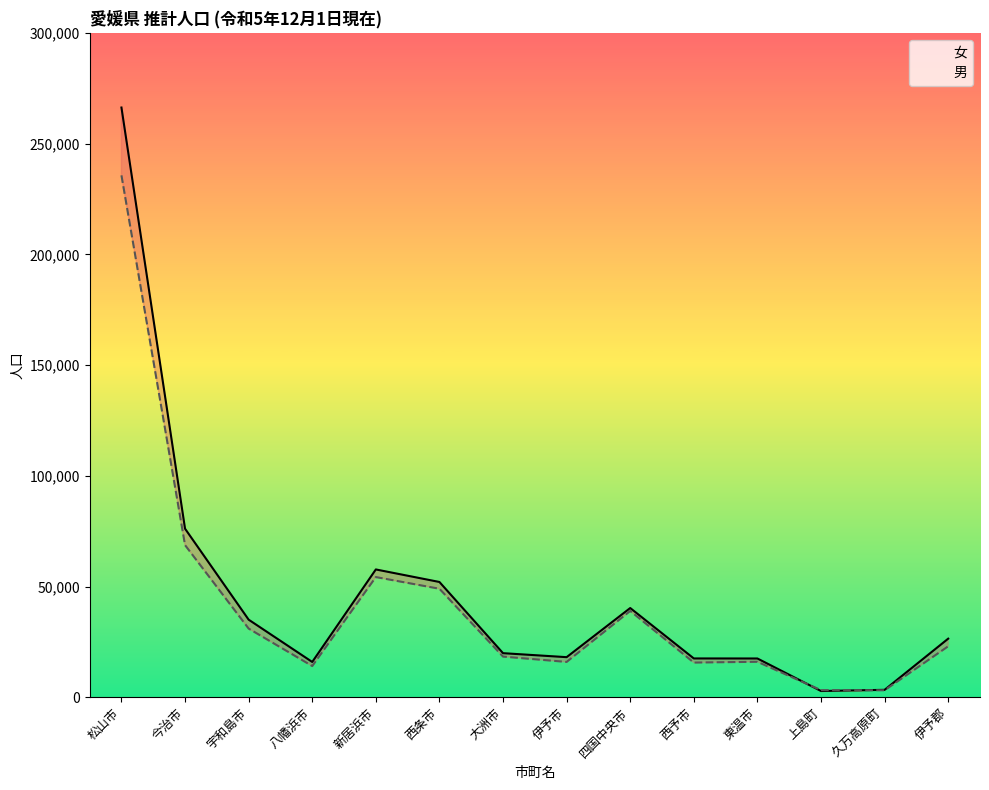

What are all the series names shown in the legend?

女, 男